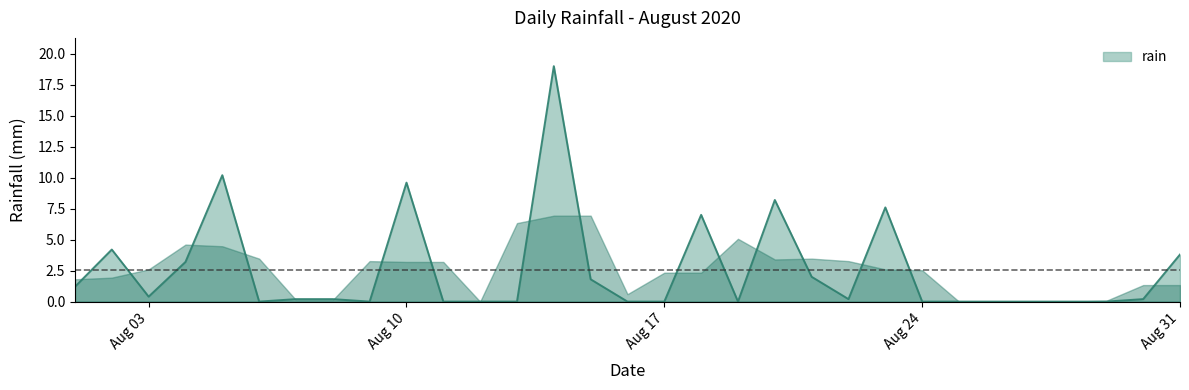

What is the greatest value displayed?

19.0